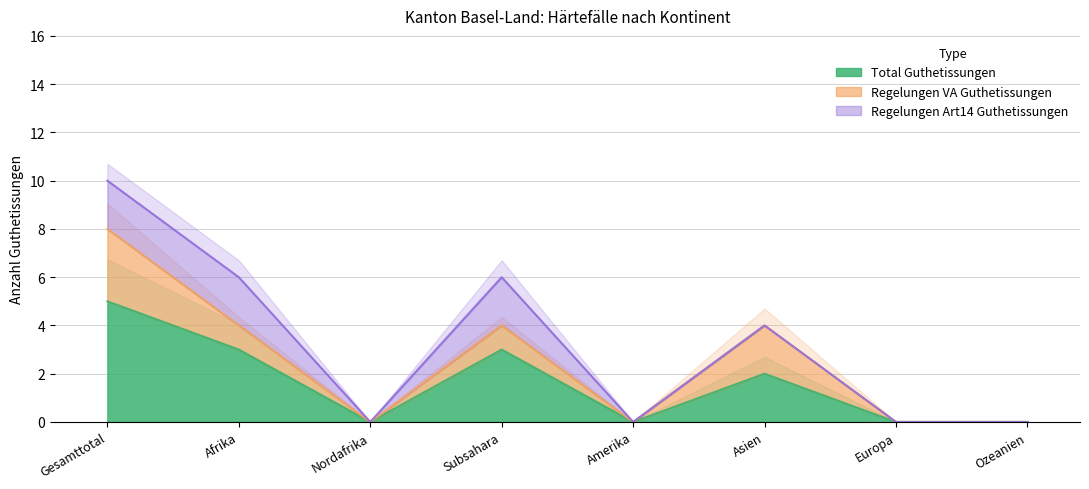

True or false: Regelungen Art14 Guthetissungen has a value of 2 at Gesamttotal.

True